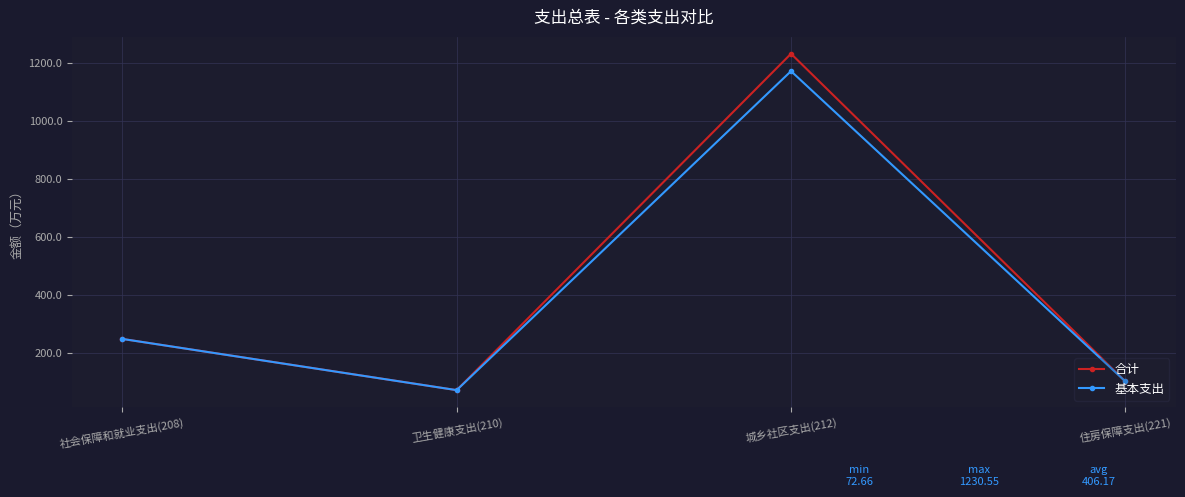

Reading right to left, what are all the values shown in this chart?

合计: 住房保障支出(221)=102.6	城乡社区支出(212)=1230.6	卫生健康支出(210)=72.7	社会保障和就业支出(208)=248.9
基本支出: 住房保障支出(221)=102.6	城乡社区支出(212)=1170.6	卫生健康支出(210)=72.7	社会保障和就业支出(208)=248.9